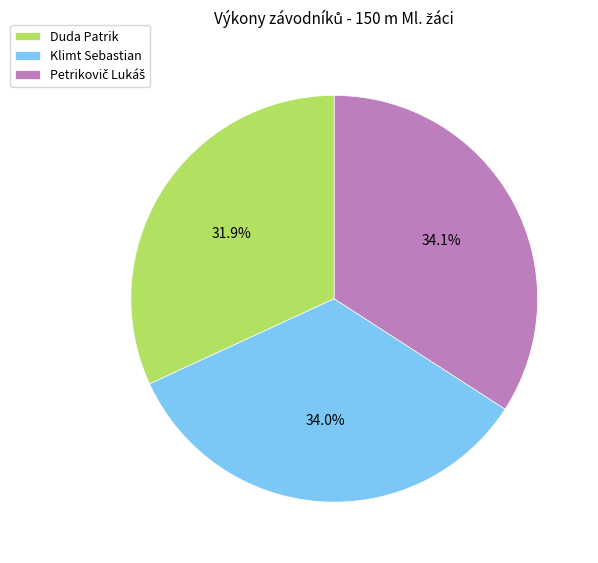

Is Klimt Sebastian the majority of the pie?

No